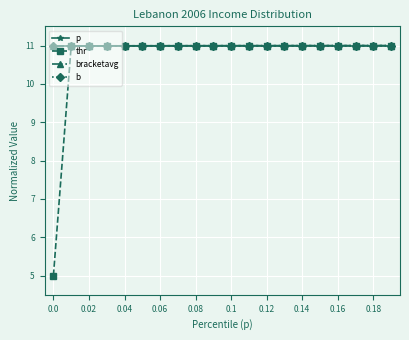

How many lines are shown in the chart?

4